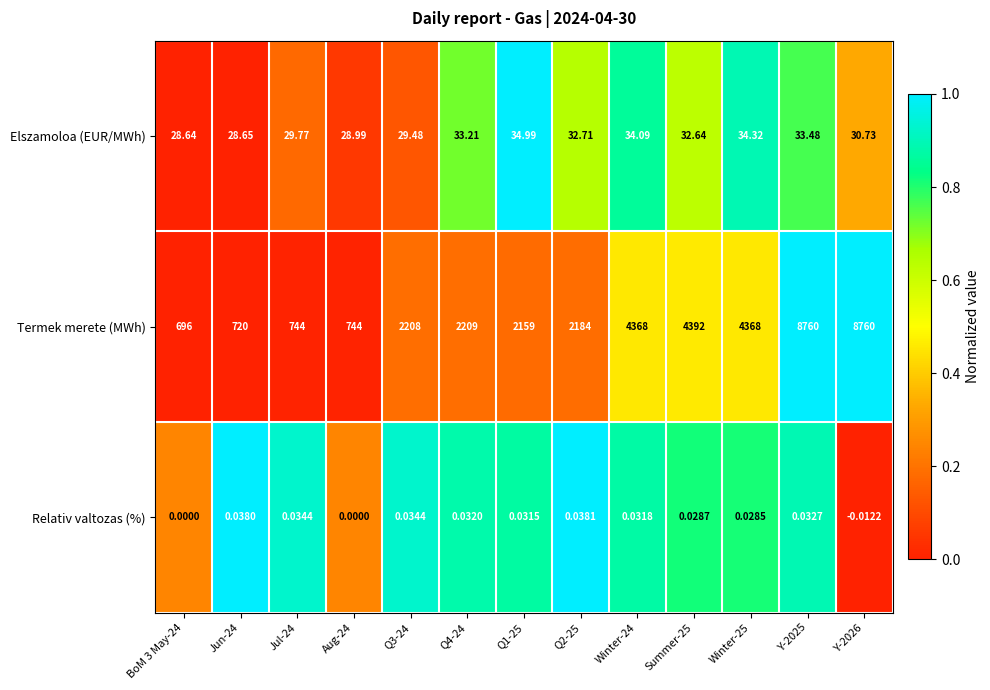

How many data points in Elszamoloa (EUR/MWh) are above 32?

7